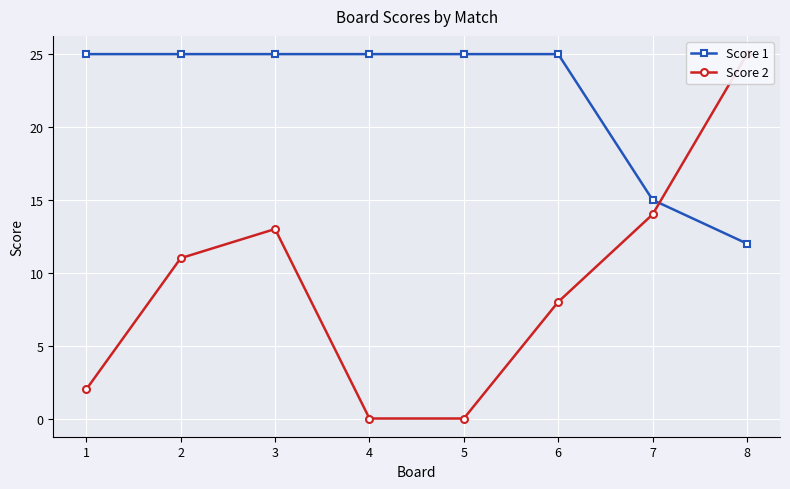

How many times do Score 1 and Score 2 cross each other?

1